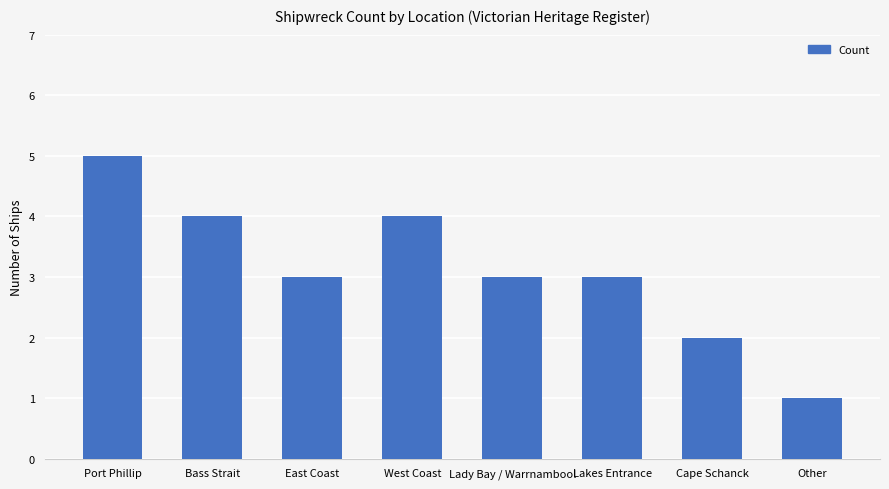

How many bars are there in total?

8